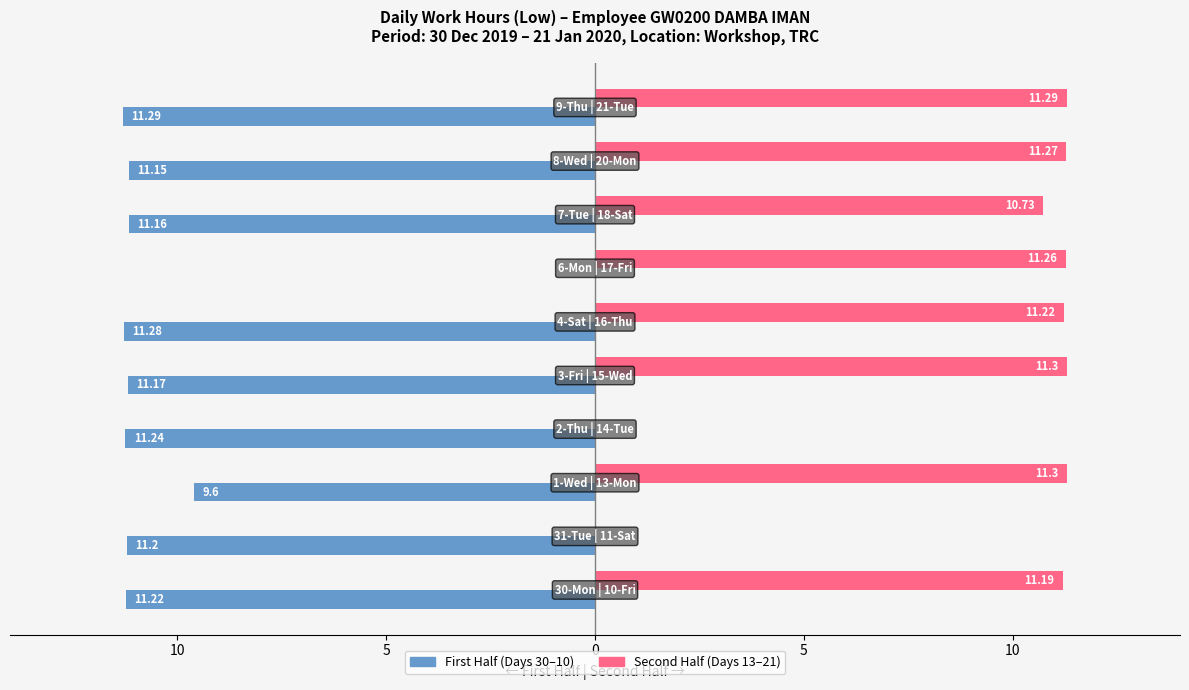

Reading left to right, extract all data points from this chart.

First Half (Days 30–10): -11.2	-11.2	-9.6	-11.2	-11.2	-11.3	0.0	-11.2	-11.2	-11.3
Second Half (Days 13–21): 11.2	0.0	11.3	0.0	11.3	11.2	11.3	10.7	11.3	11.3